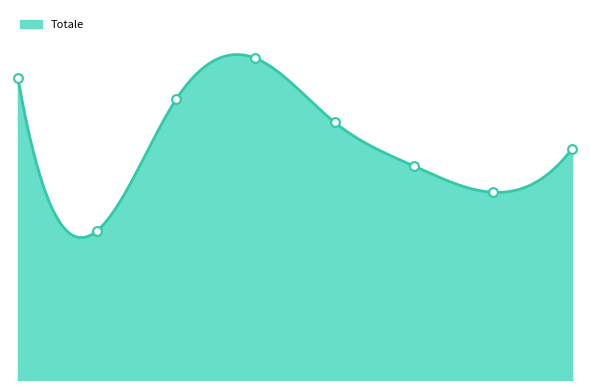

Approximately how many times larger is the value at 18 - 24 compared to 35 - 44?

0.5